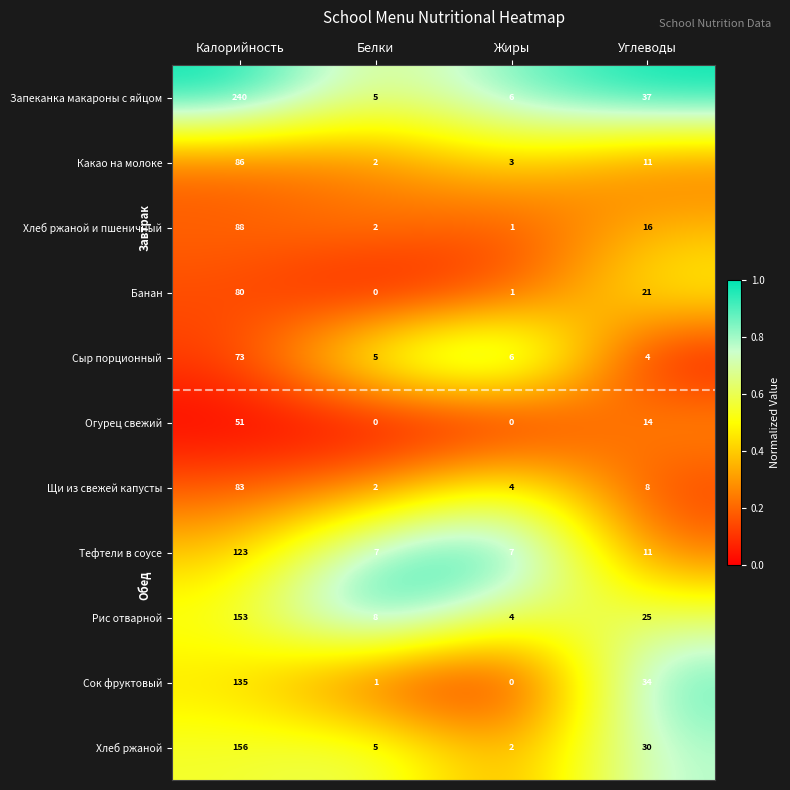

The value of Тефтели в соусе at Калорийность is 123. True or false?

True